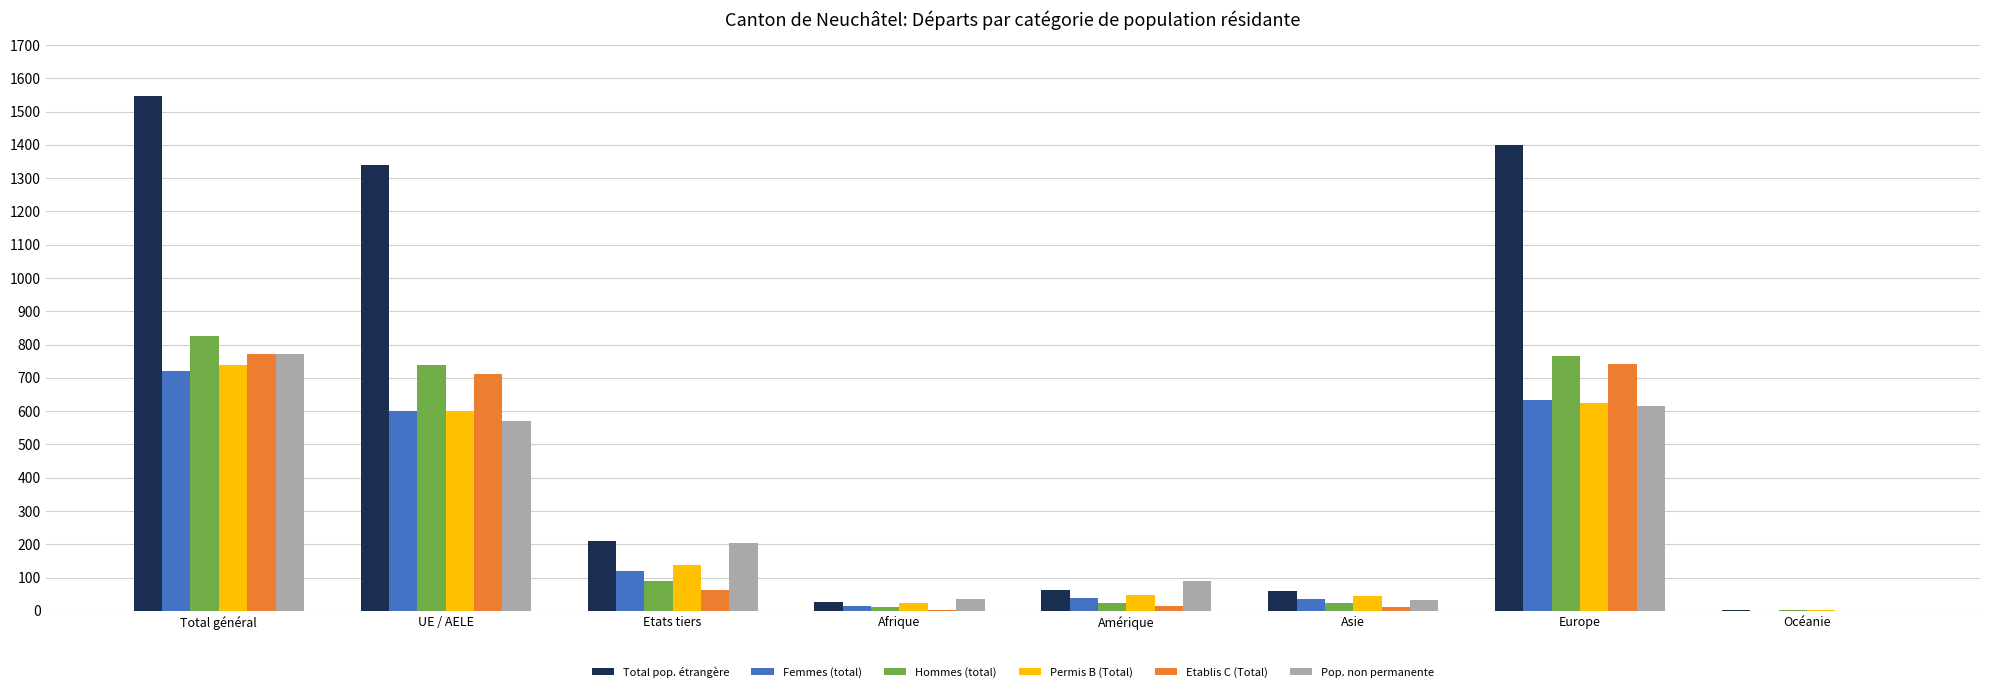

What is the sum of all Etablis C (Total) values?

2316